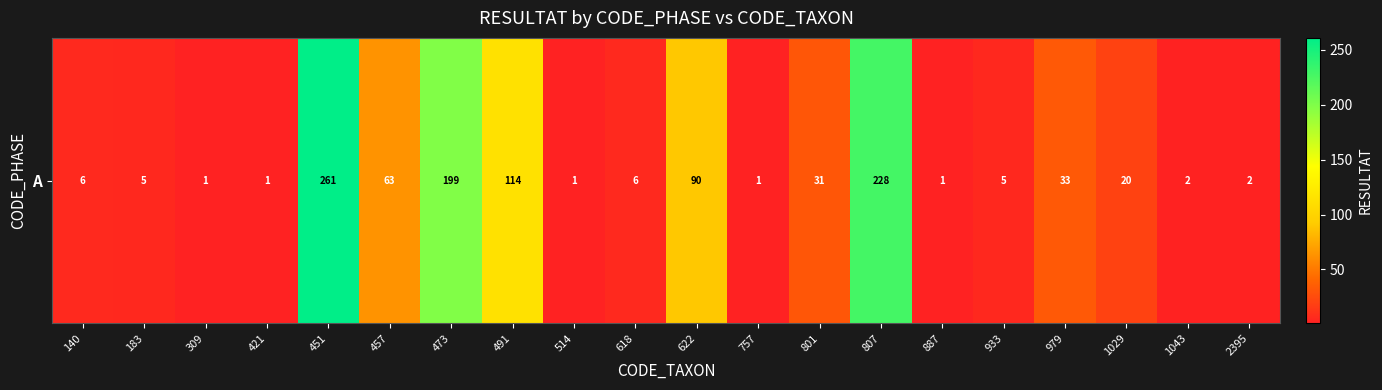

How many data points are less than 6?

9